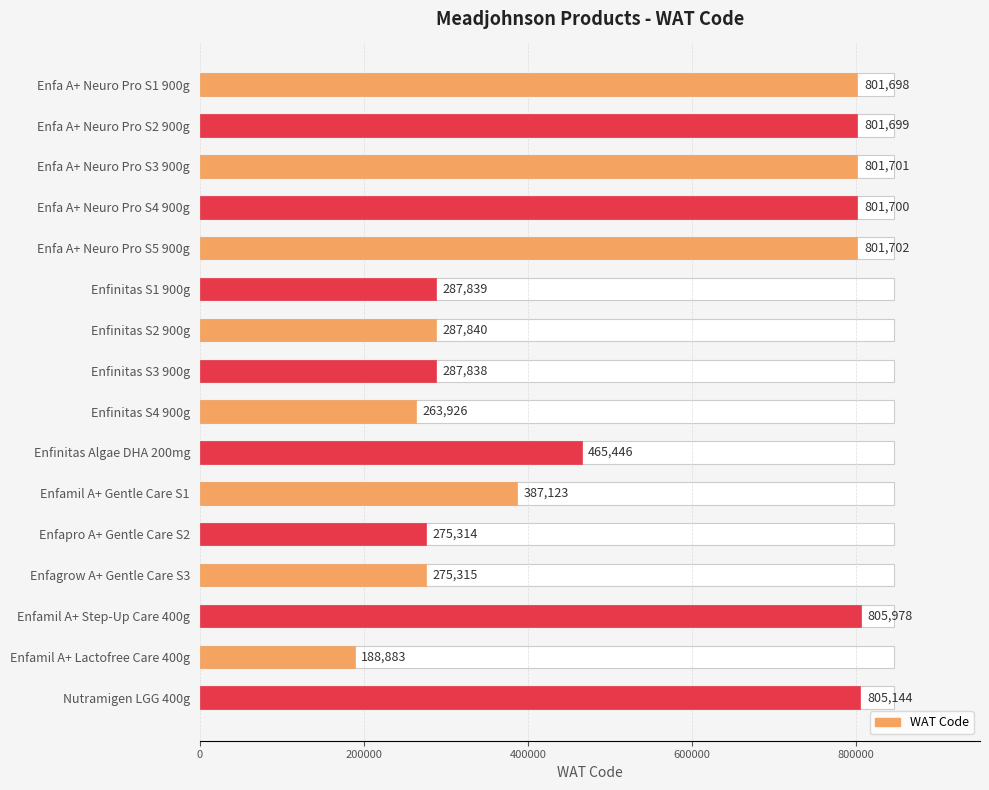

What is the smallest value displayed?

188883